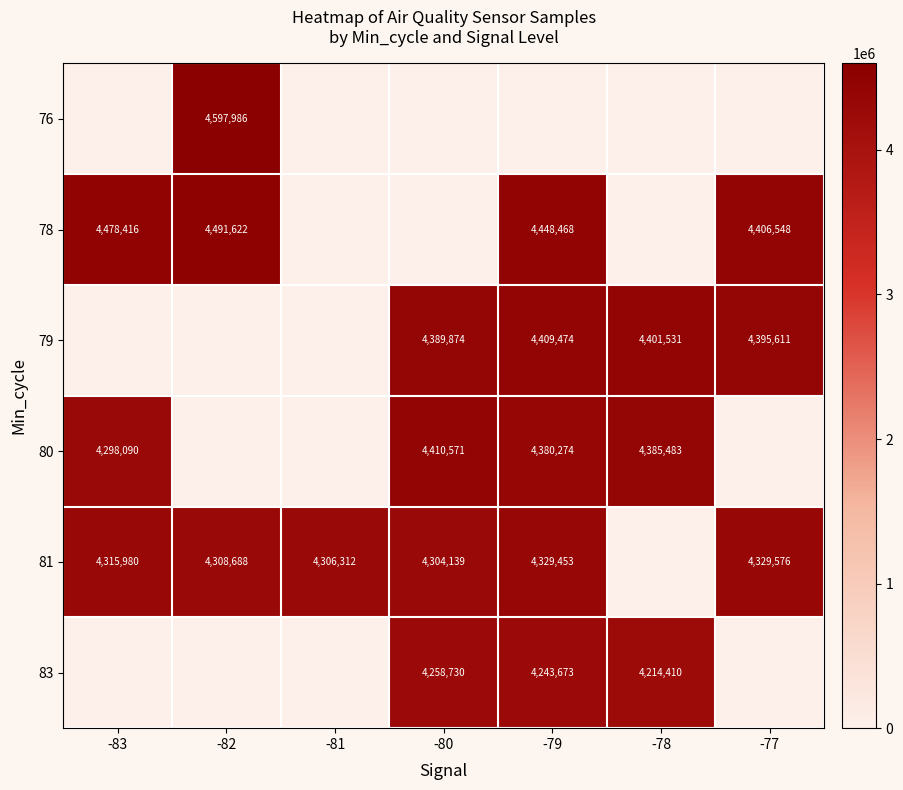

Rank the categories by row_1 value from lowest to highest.

-81, -80, -78, -77, -79, -83, -82